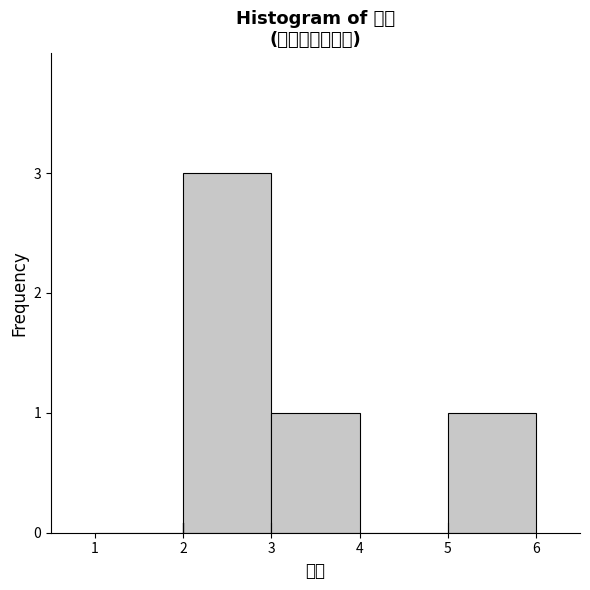

Reading left to right, transcribe this chart: for each bar, give the range it covers on the x-axis and its height. The values are not printed on the chart, so give them approximately, as read against the axis.

1 to 2: 0
2 to 3: 3
3 to 4: 1
4 to 5: 0
5 to 6: 1